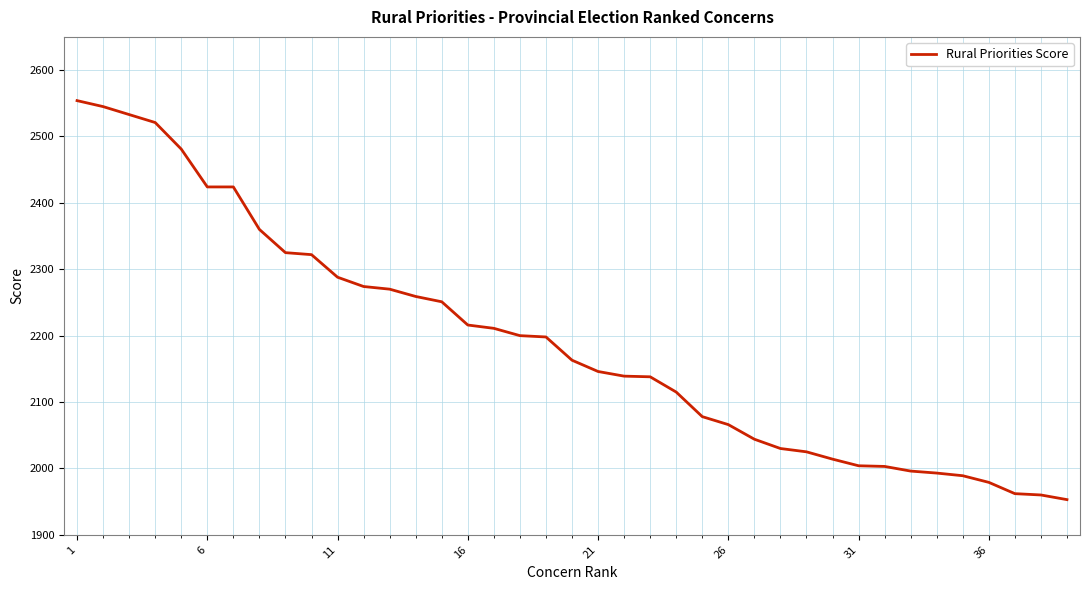

What is the difference between the maximum and minimum values?

601